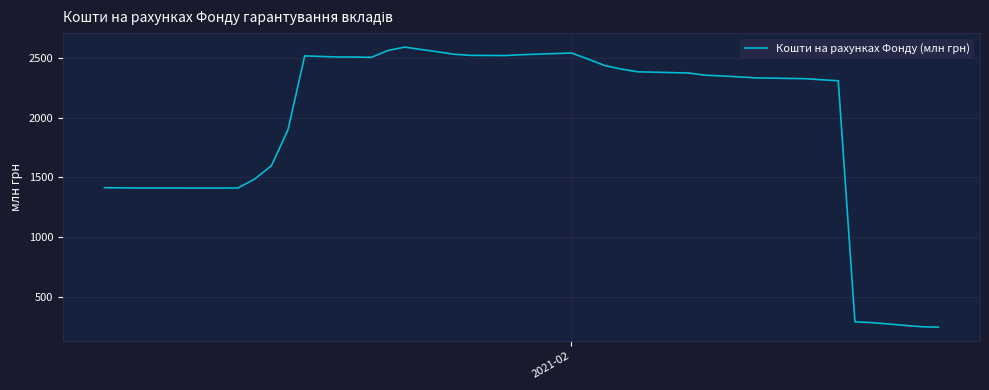

Is this an area chart (filled region under the line)?

No